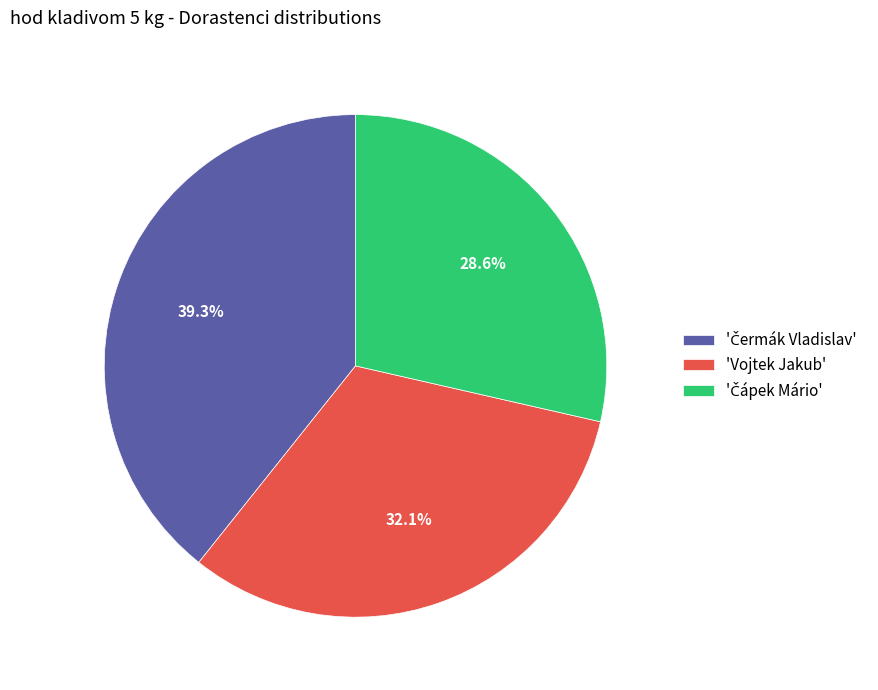

To the nearest percent, what is the difference between the largest and smallest slice percentages?

11%